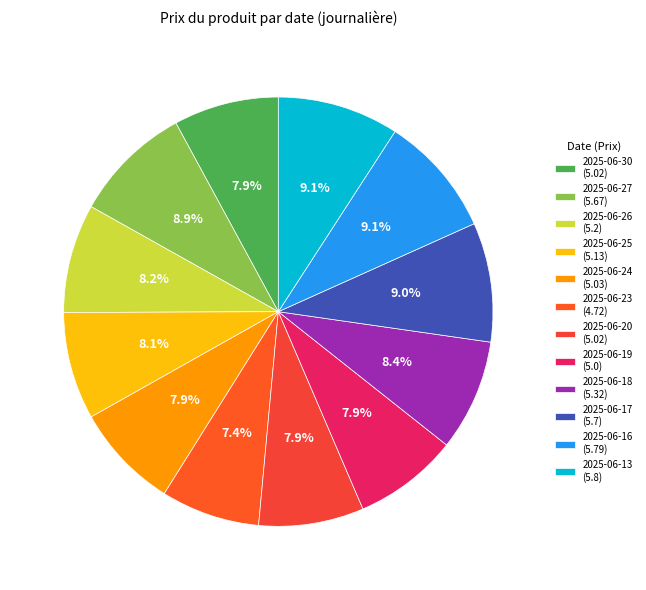

The 2025-06-26 slice represents 1% of the pie. True or false?

False